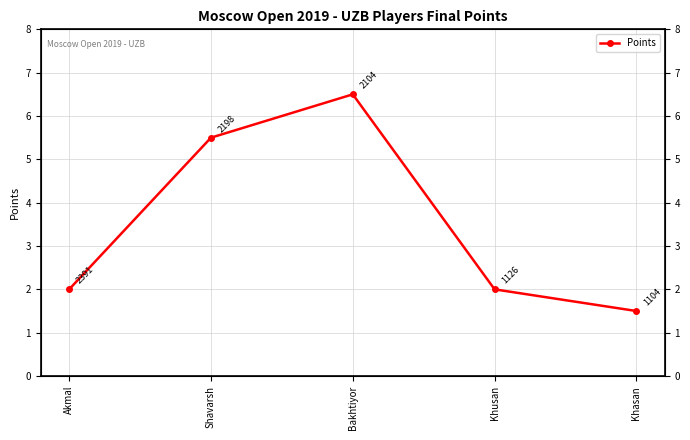

How many data points are above 2?

2